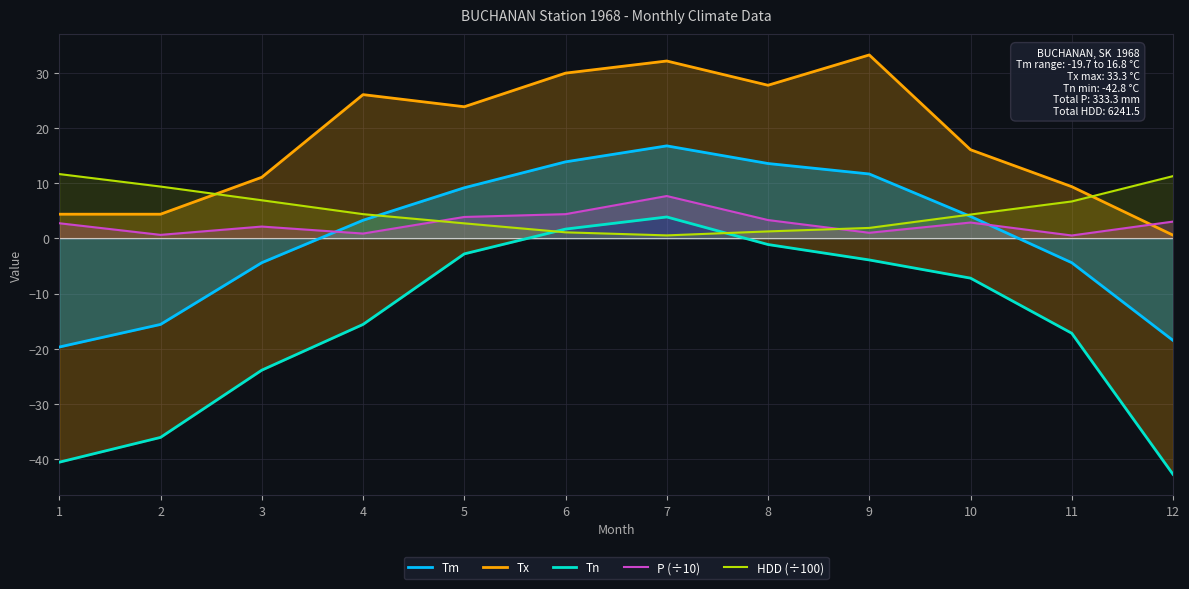

True or false: Tm and HDD (÷100) intersect in this chart.

True